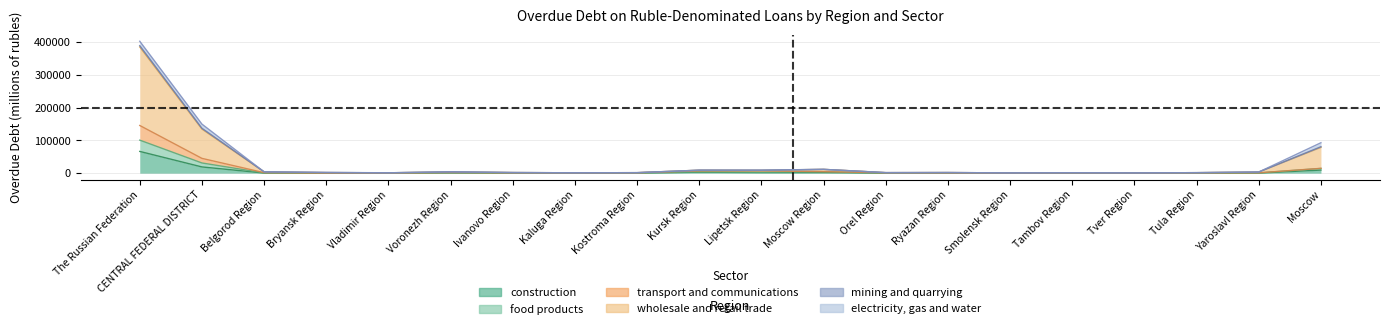

True or false: food products and construction cross at least once.

False